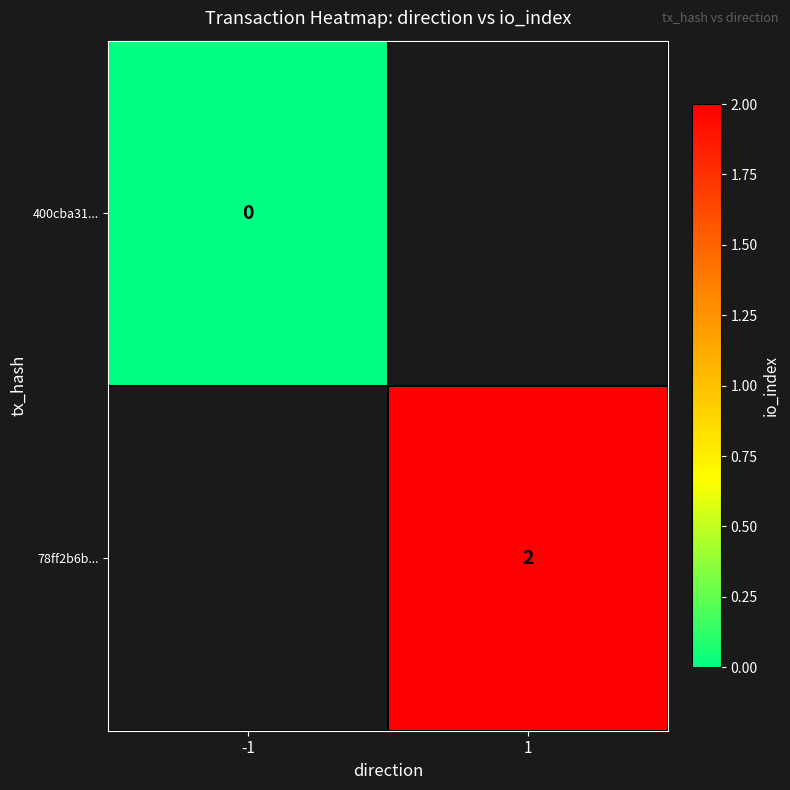

Is it true that 78ff2b6b... equals 2 at 1?

True